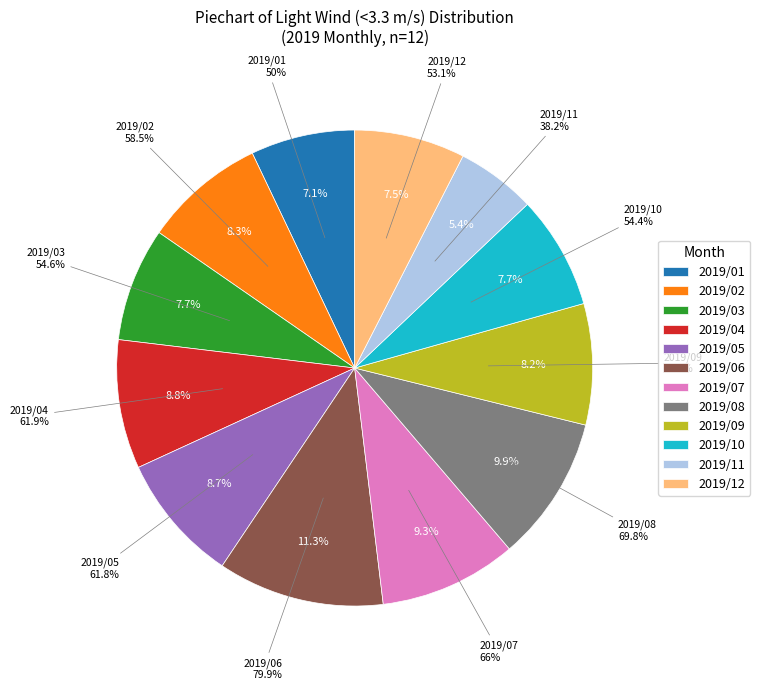

What is the smallest slice in the pie chart?

2019/11